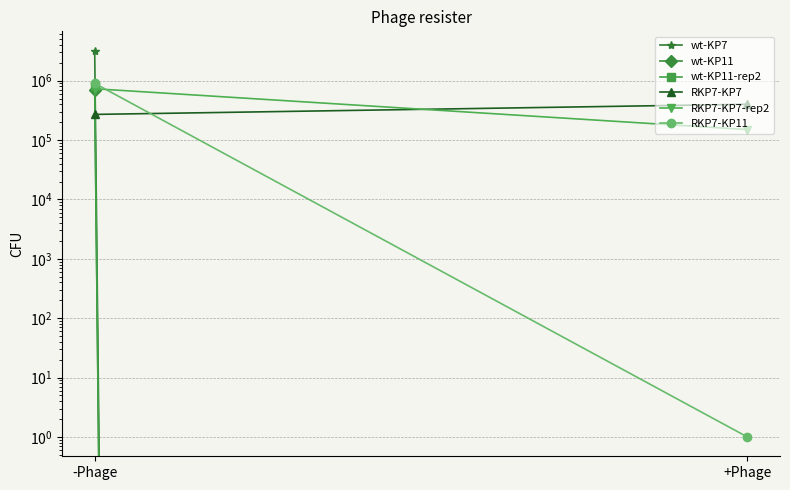

What is the label of the 2nd point from the right?

-Phage